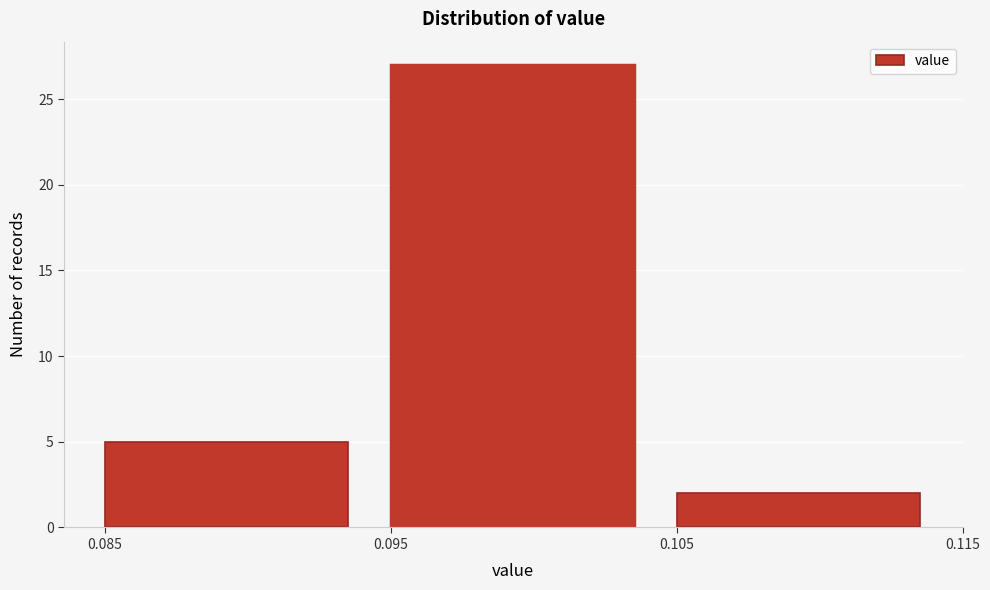

Over which range of the x-axis is the bar tallest?

0.095 to 0.105